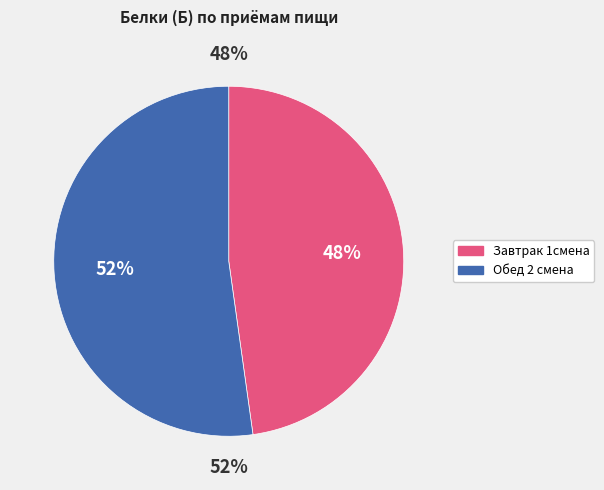

What is the ratio of the value at Обед 2 смена to the value at Завтрак 1смена?

1.1